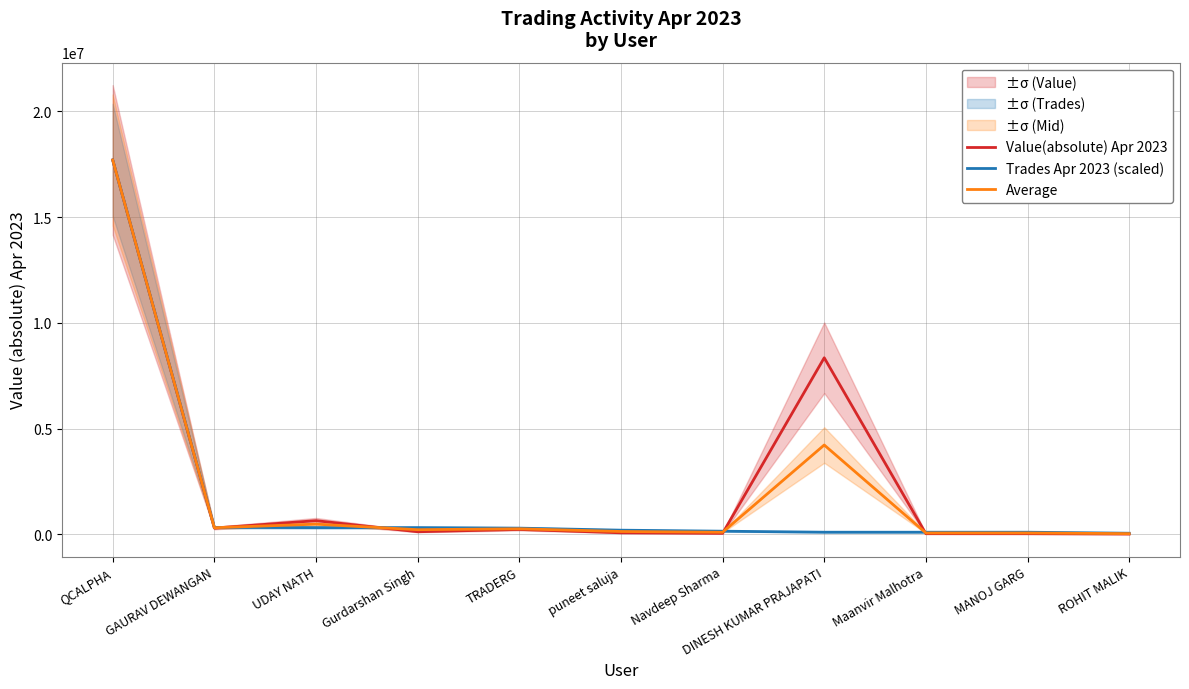

Which series has the largest total across all categories?

Value(absolute) Apr 2023